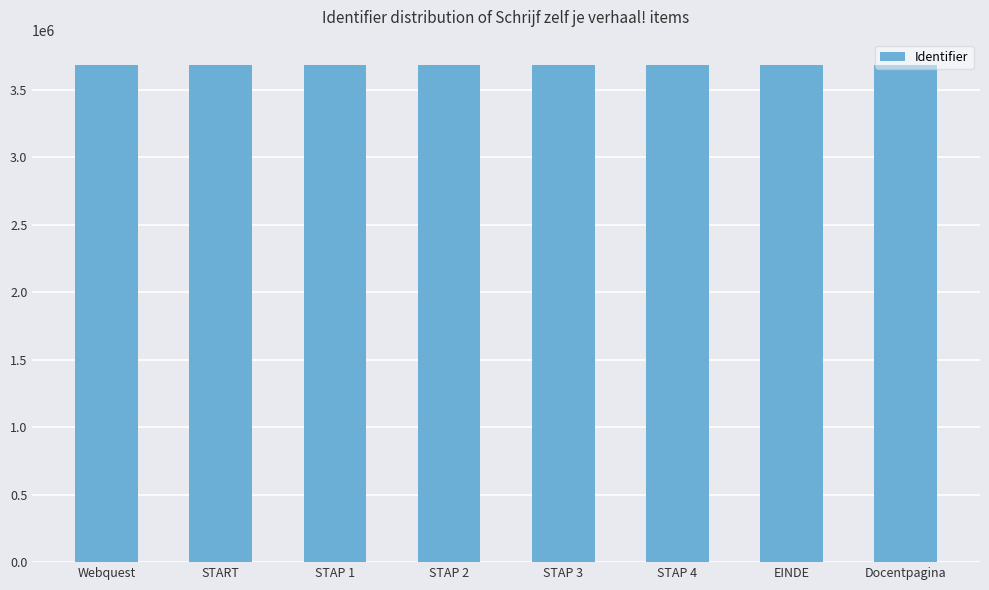

What is the change in value from START to STAP 2?

+4